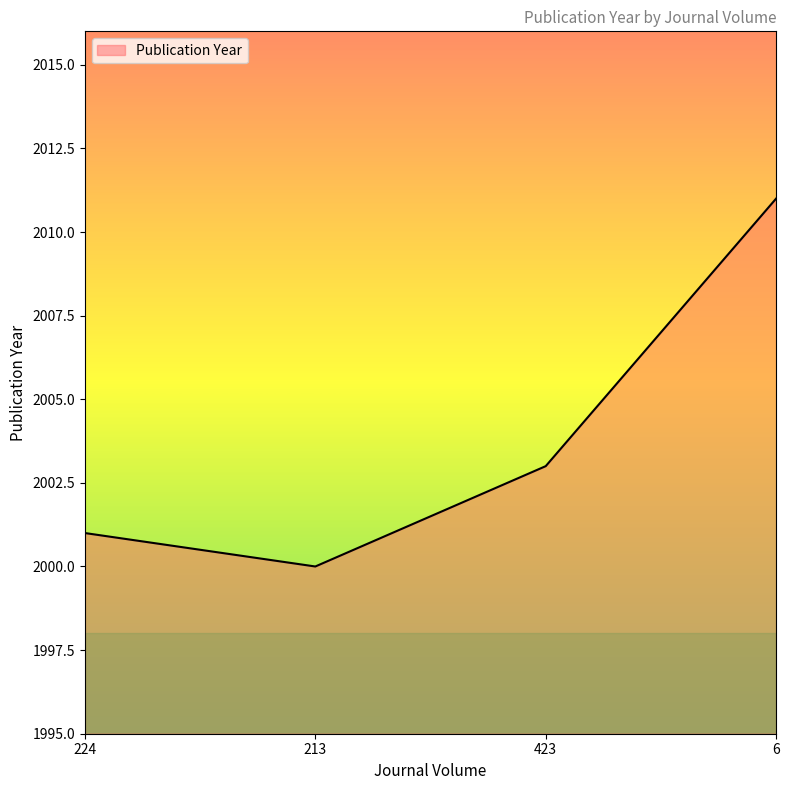

What is the difference between the values at 423 and 224?

2